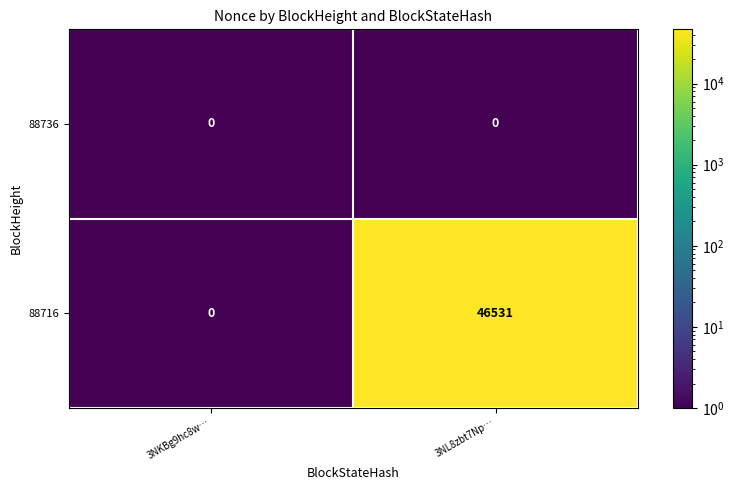

Is it true that 88716 equals 46531 at 3NL8zbt7Np…?

True